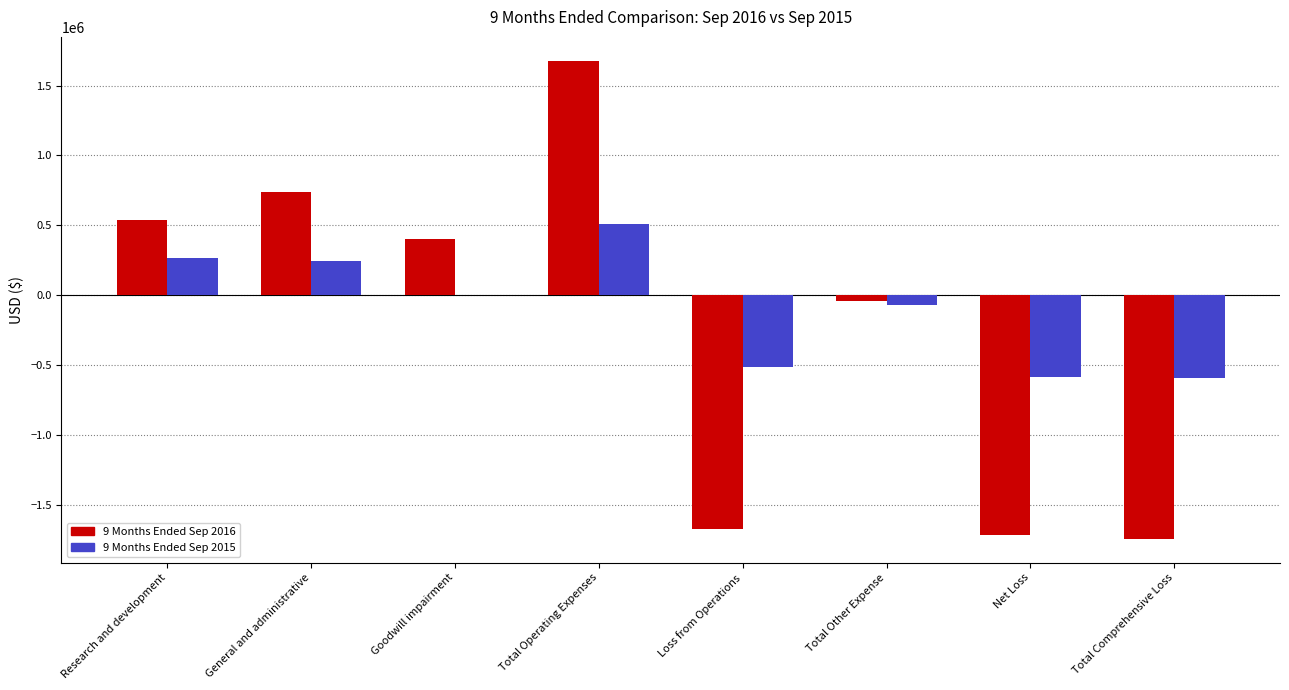

Which series has the widest spread of values?

9 Months Ended Sep 2016